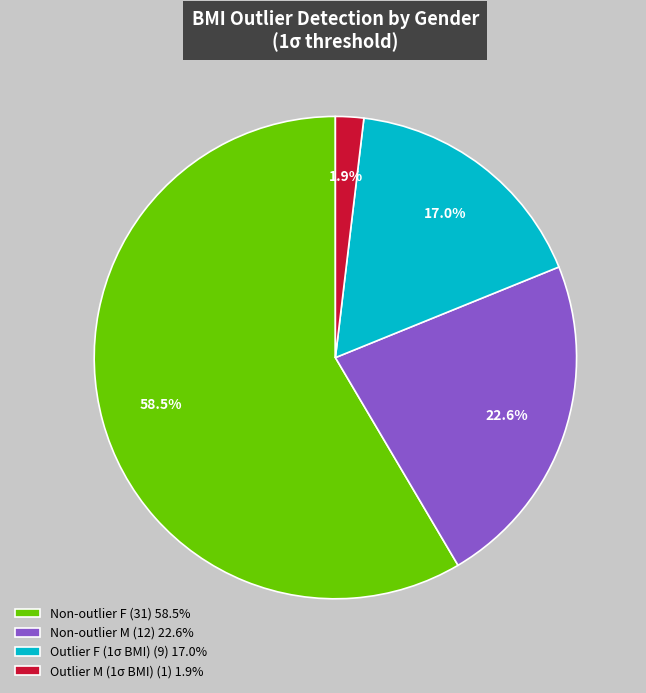

Which slice is the smallest?

Outlier M (1σ BMI) (1) 1.9%